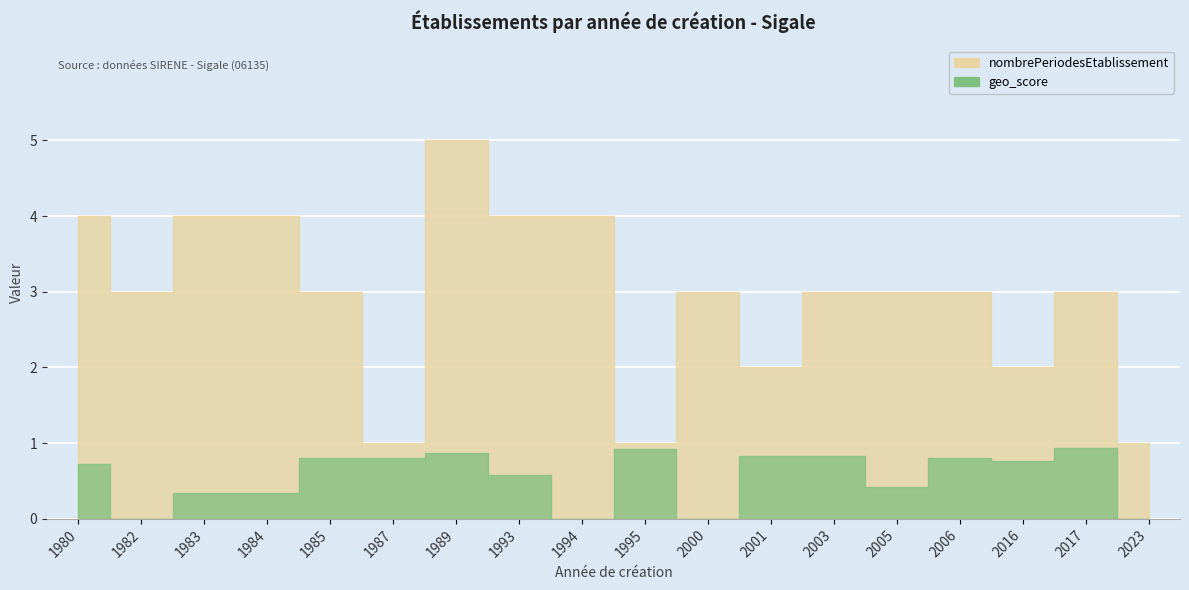

Which has a higher value, 2005 or 1980?

1980